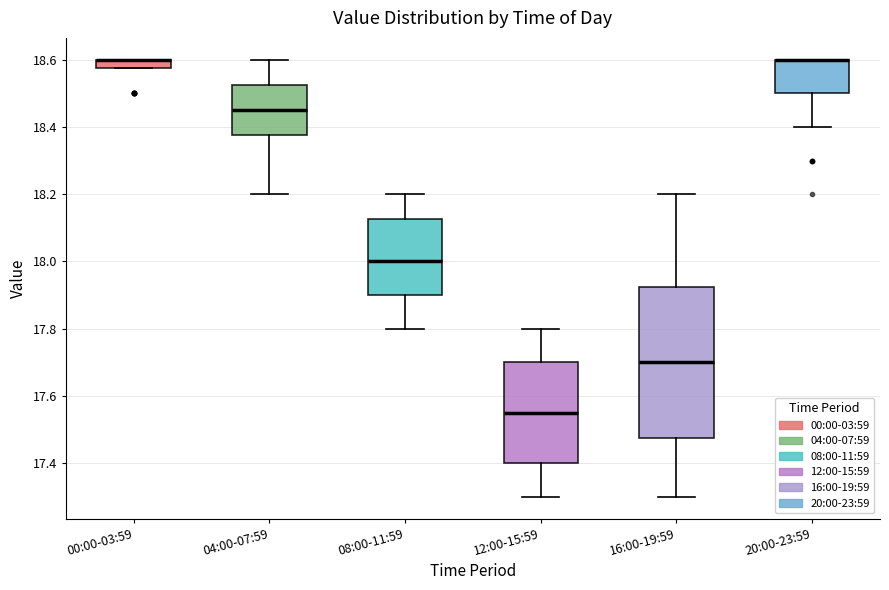

Where does the lower whisker of the box for 04:00-07:59 end on the y-axis? The values are not printed on the chart, so give them approximately, as read against the axis.

18.20